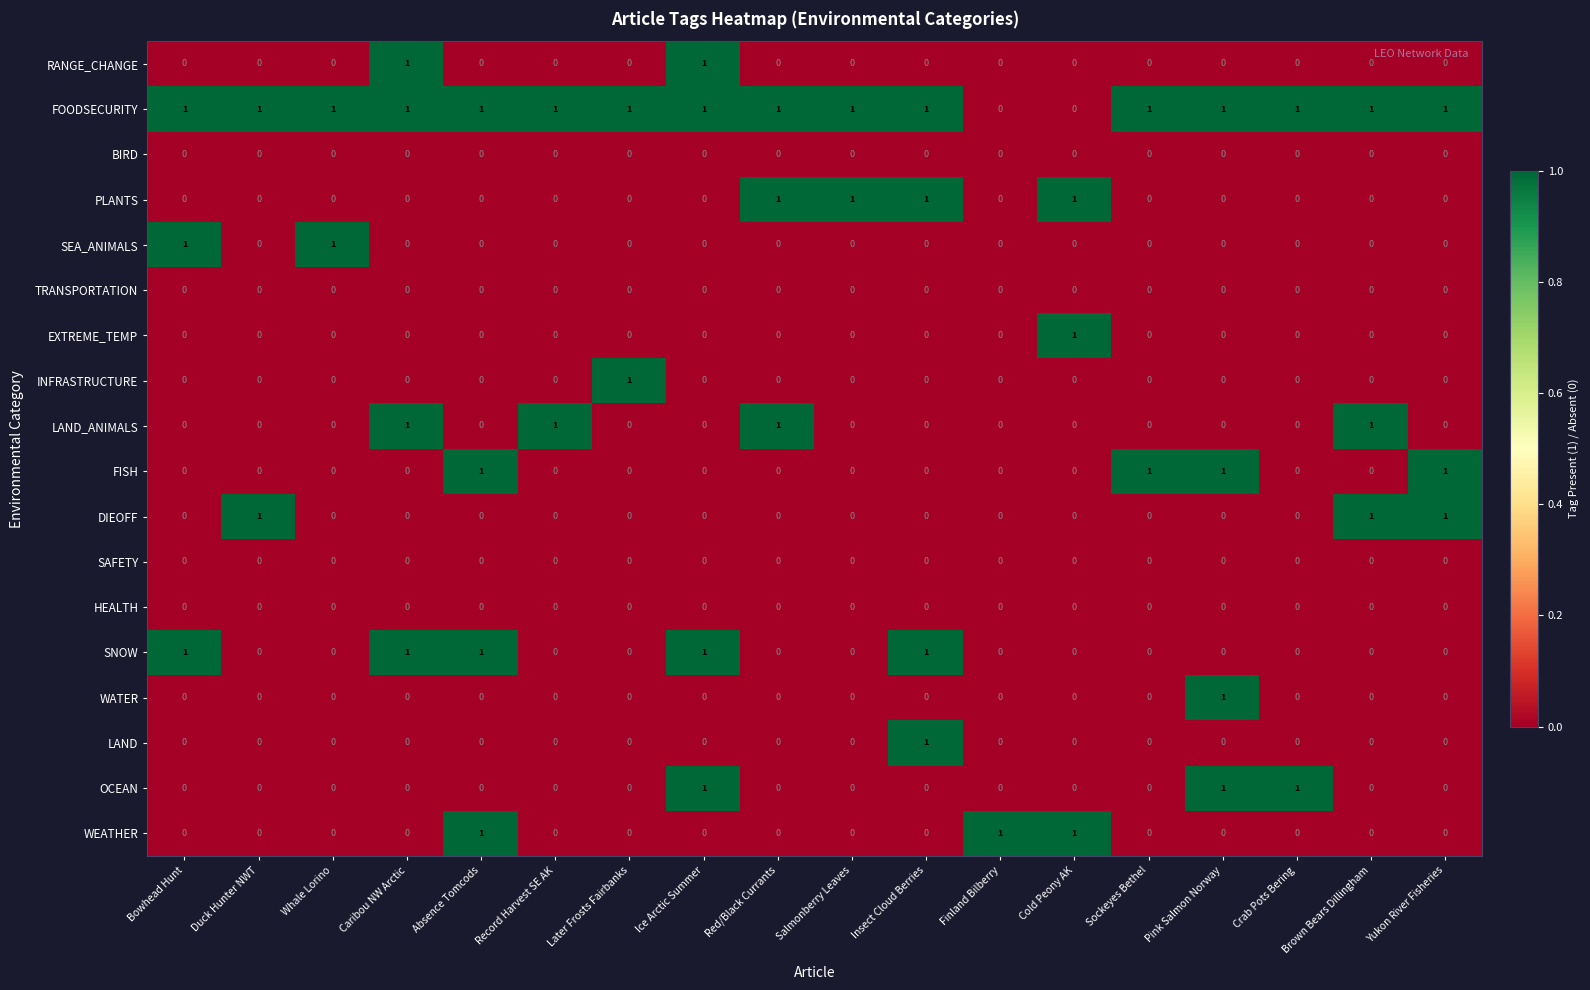

How many DIEOFF values are between 0 and 1?

18